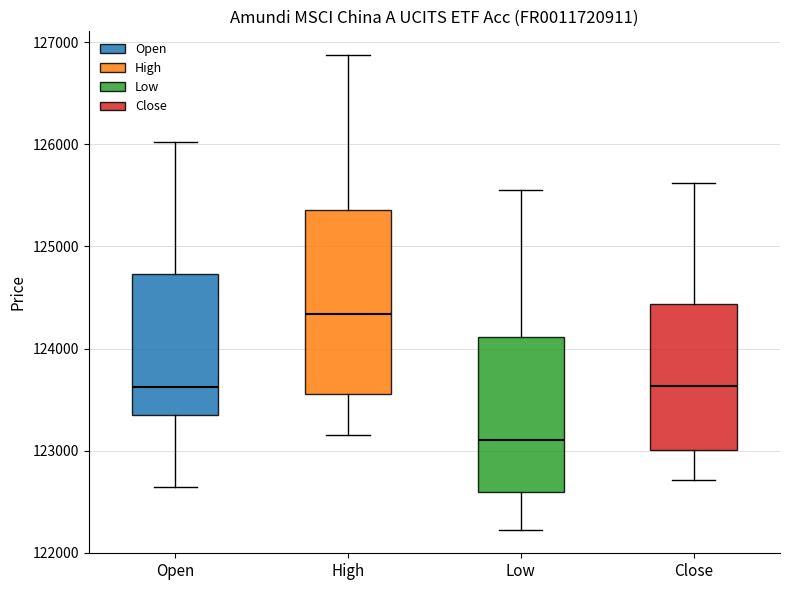

Which box has the lowest median line?

Low